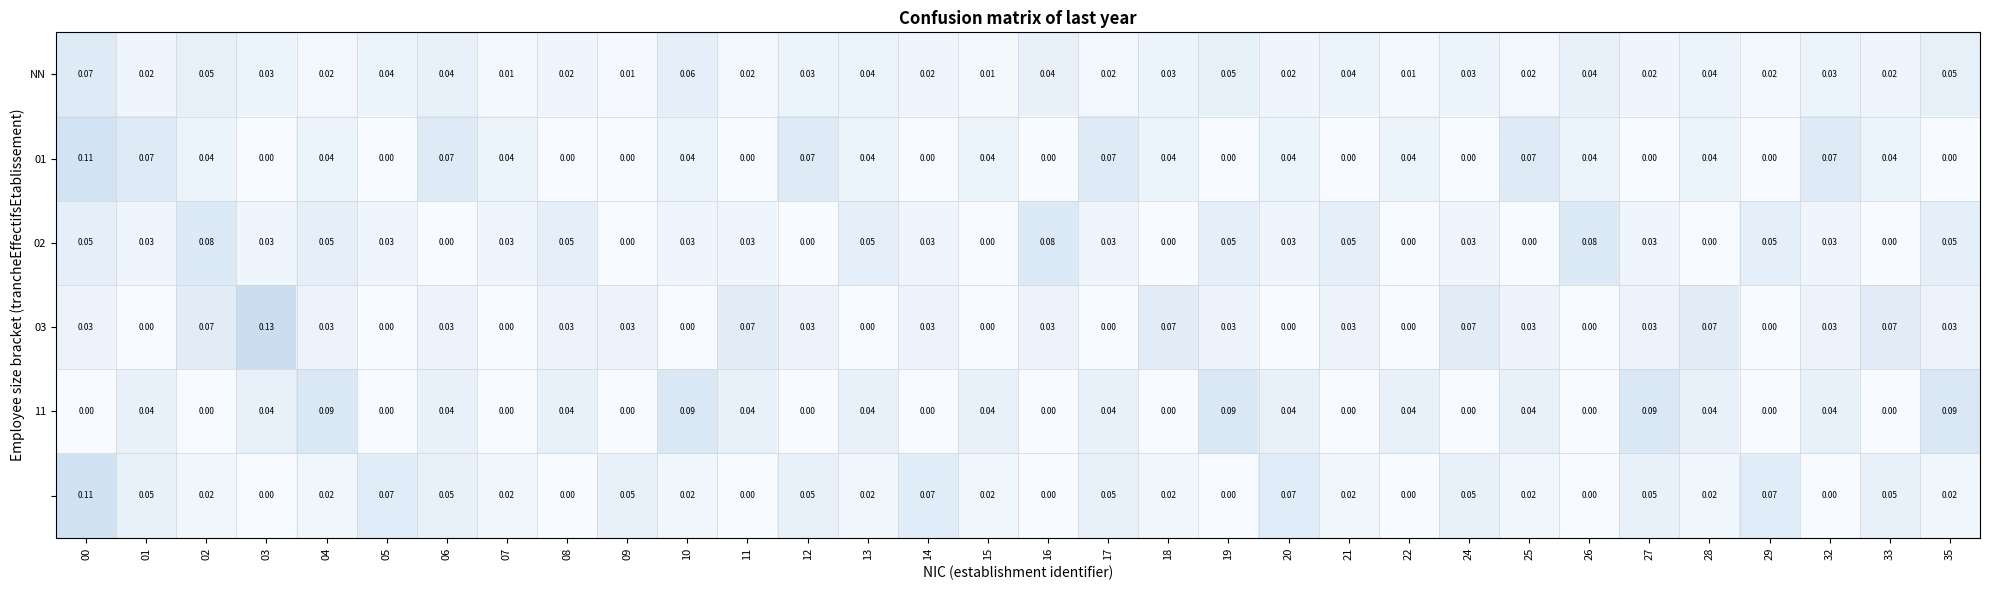

Between 03 and 13, which series saw the biggest shift?

03